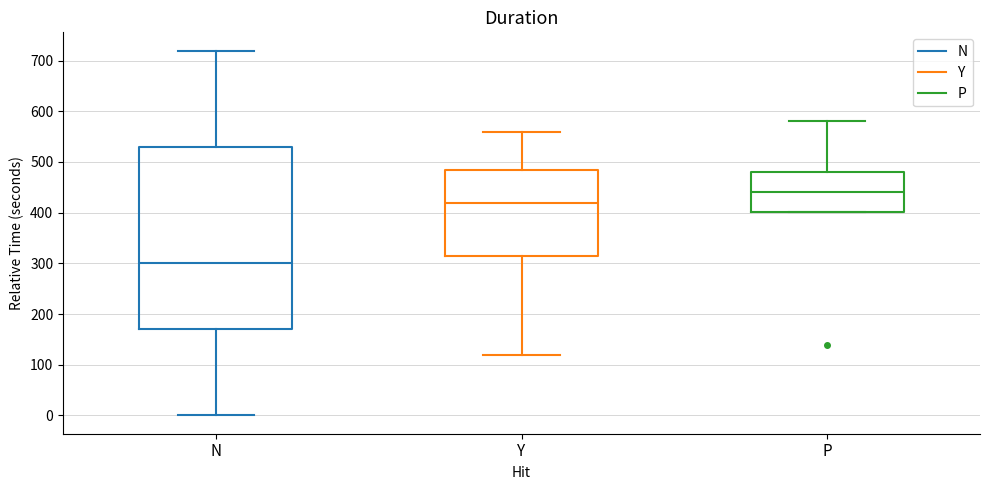

Reading left to right, read every box against the y-axis: the position of its median line, the range the box covers, and the ends of its whiskers. The values are not printed on the chart, so give them approximately, as read against the axis.

N: median 300, box 170 to 530, whiskers 0 to 720
Y: median 420, box 310 to 480, whiskers 120 to 560
P: median 440, box 400 to 480, whiskers 400 to 580